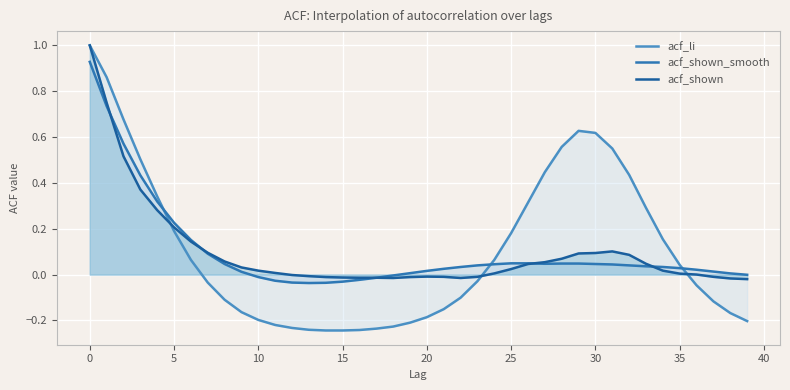

Which label corresponds to the smallest value in the chart?

14